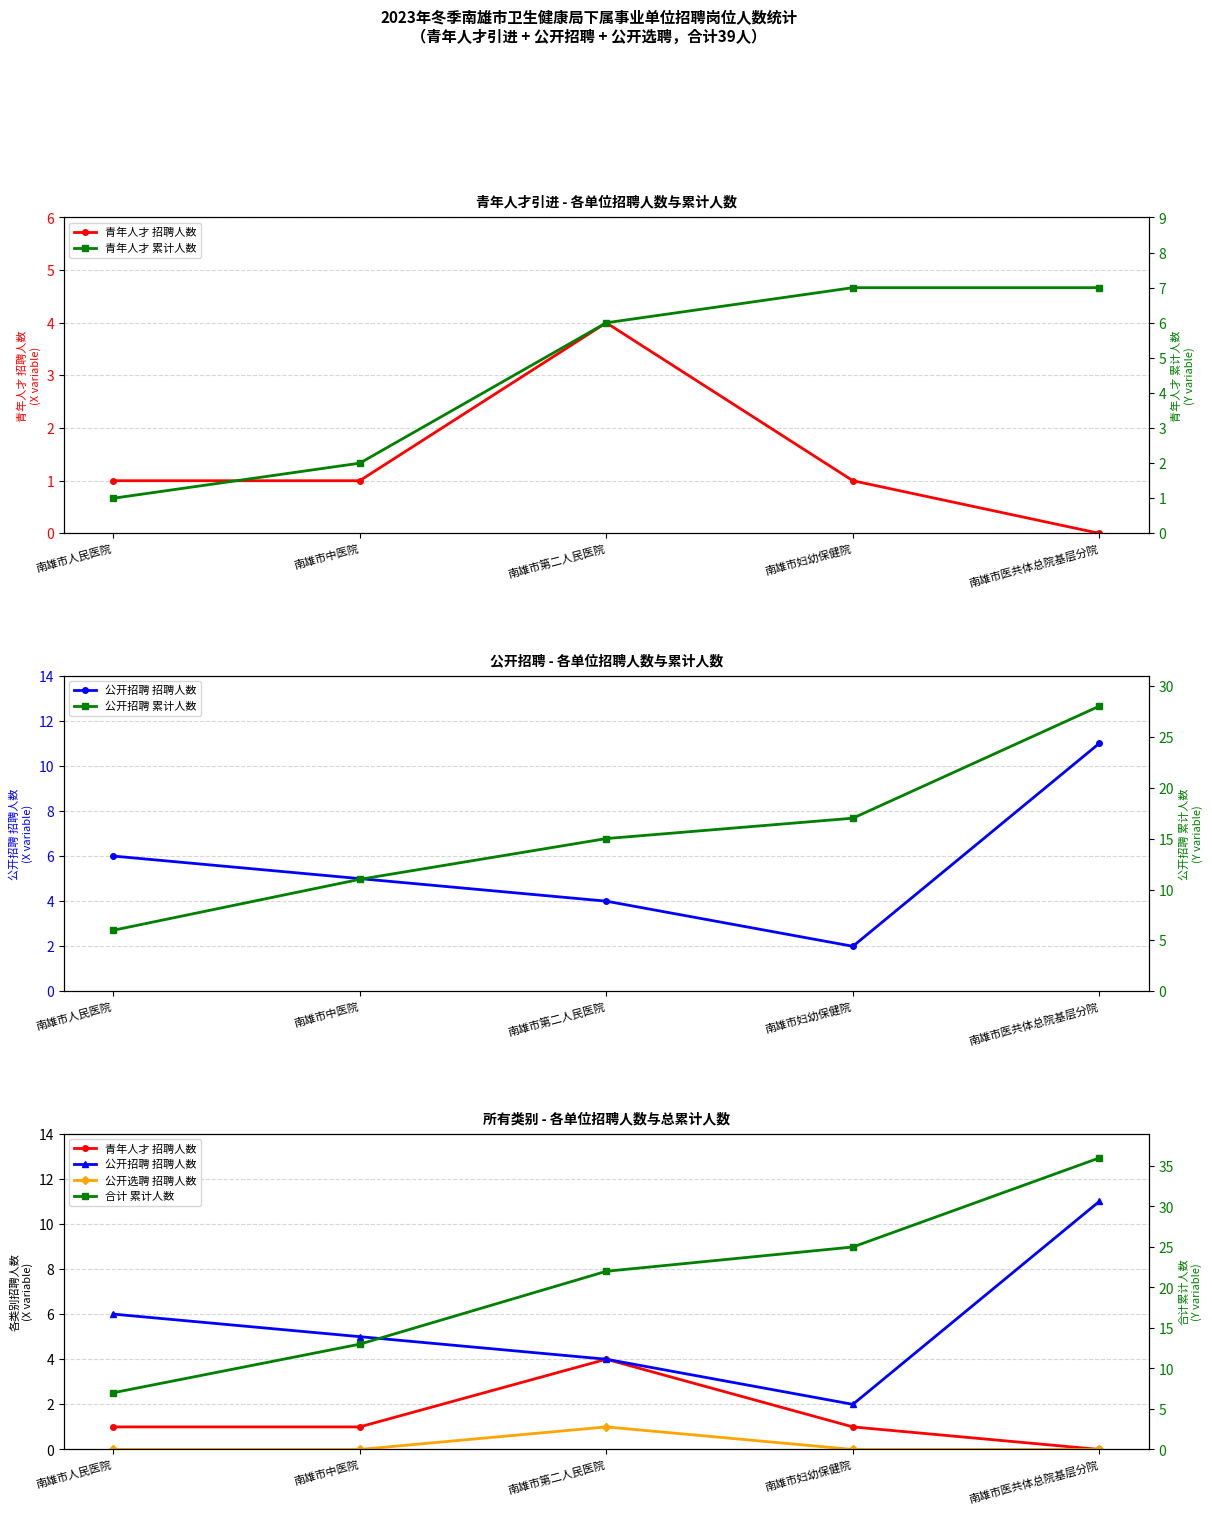

Does the chart have visible grid lines?

Yes